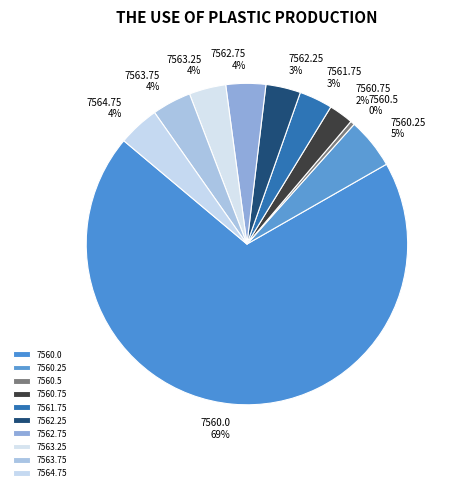

Which slice represents more than half of the pie?

7560.0